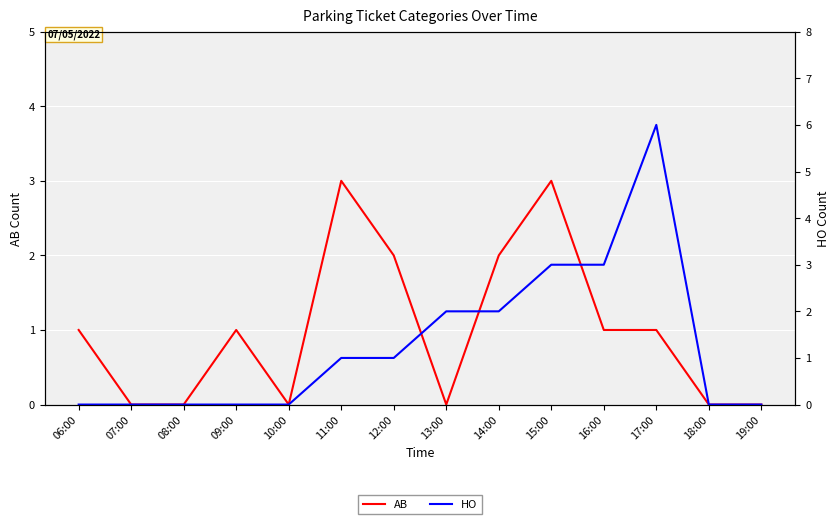

True or false: HO and AB intersect in this chart.

True